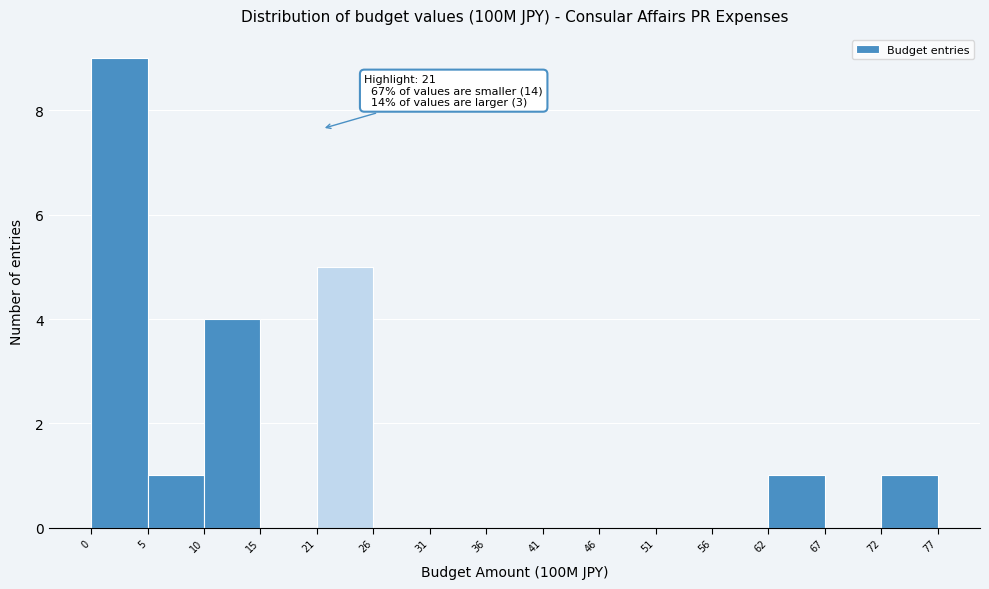

Which range on the x-axis has the tallest bar?

0 to 5